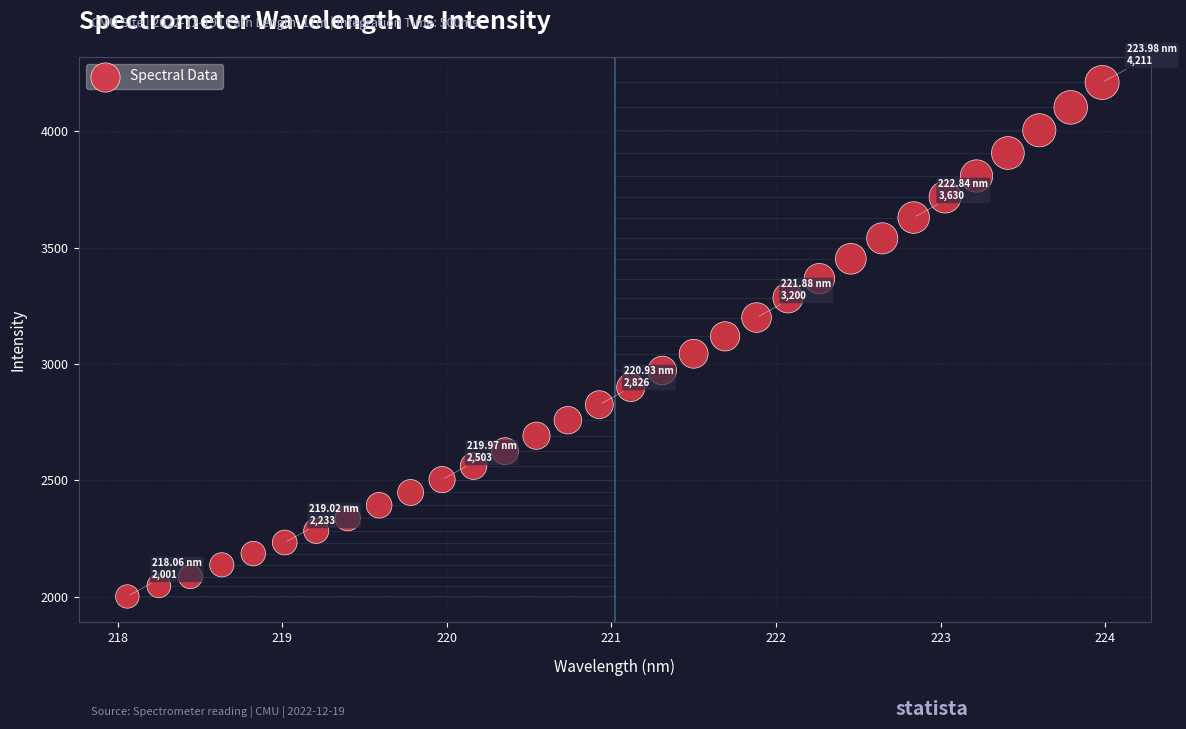

What is the range of X values (max minus min)?

5.9